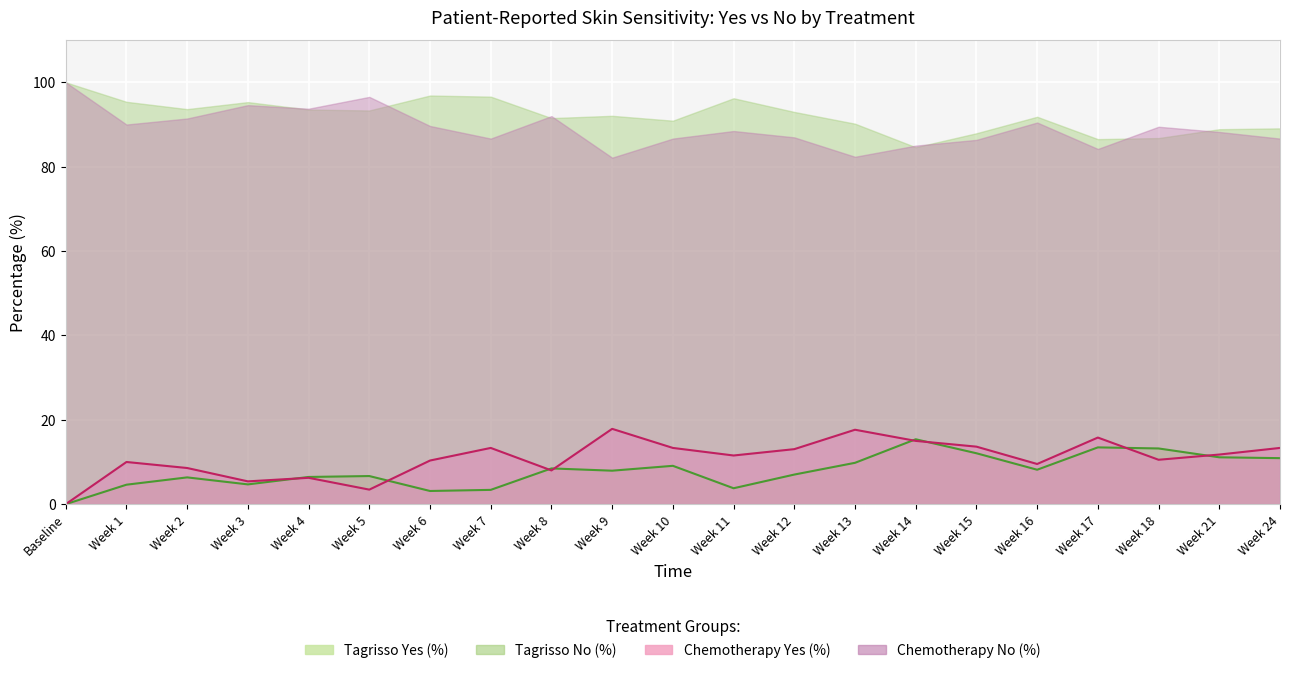

At which category does Chemotherapy Yes (%) reach its first local valley?

Week 3